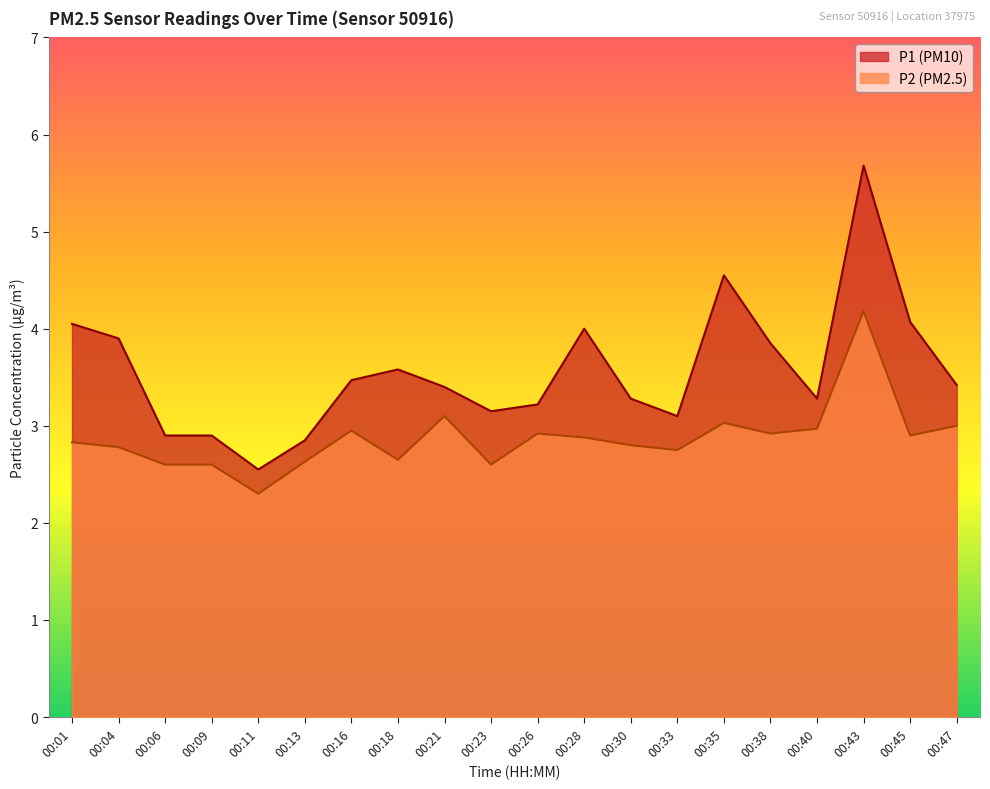

Which category has the highest value across all series?

00:43